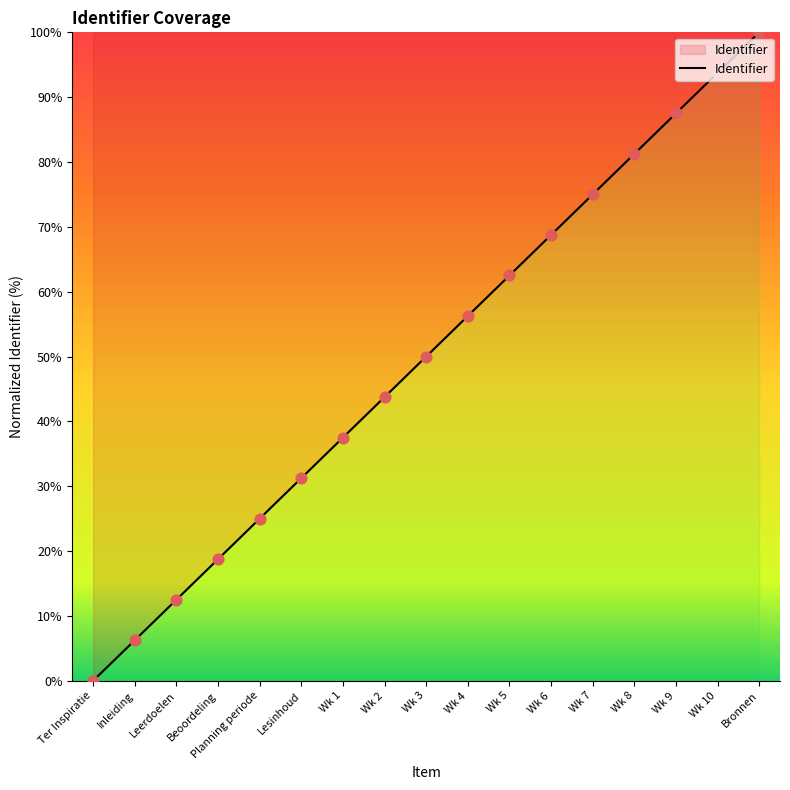

Which has a higher value, Inleiding or Lesinhoud?

Lesinhoud